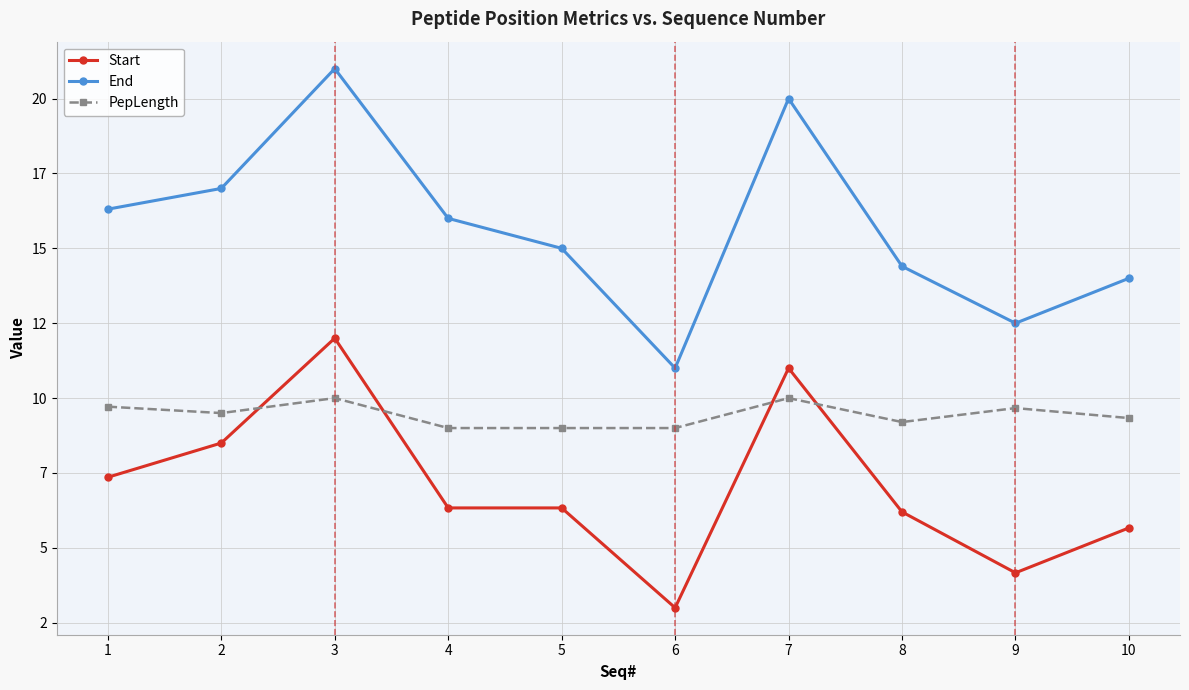

Where is the first local maximum for Start?

3